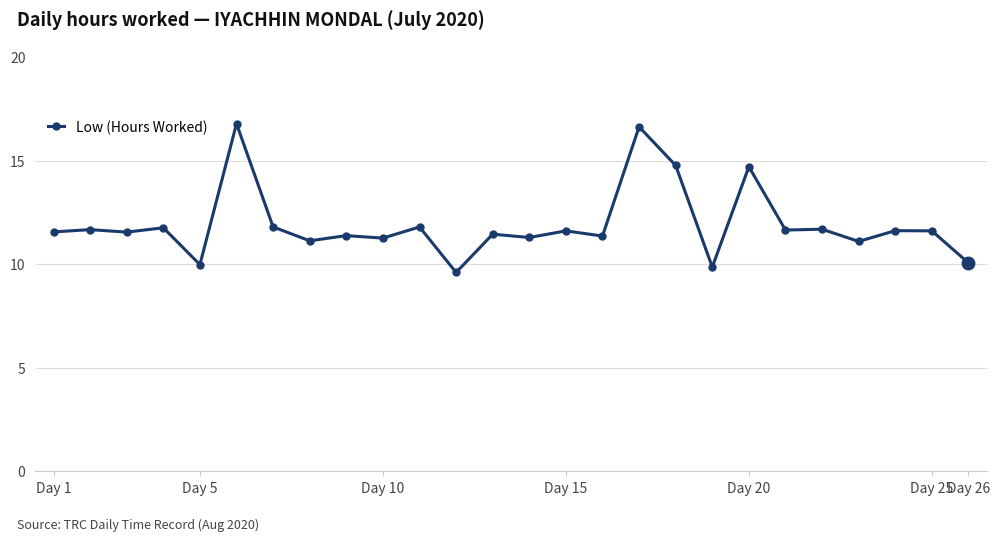

What is the value of the 21st point from the left?

11.7